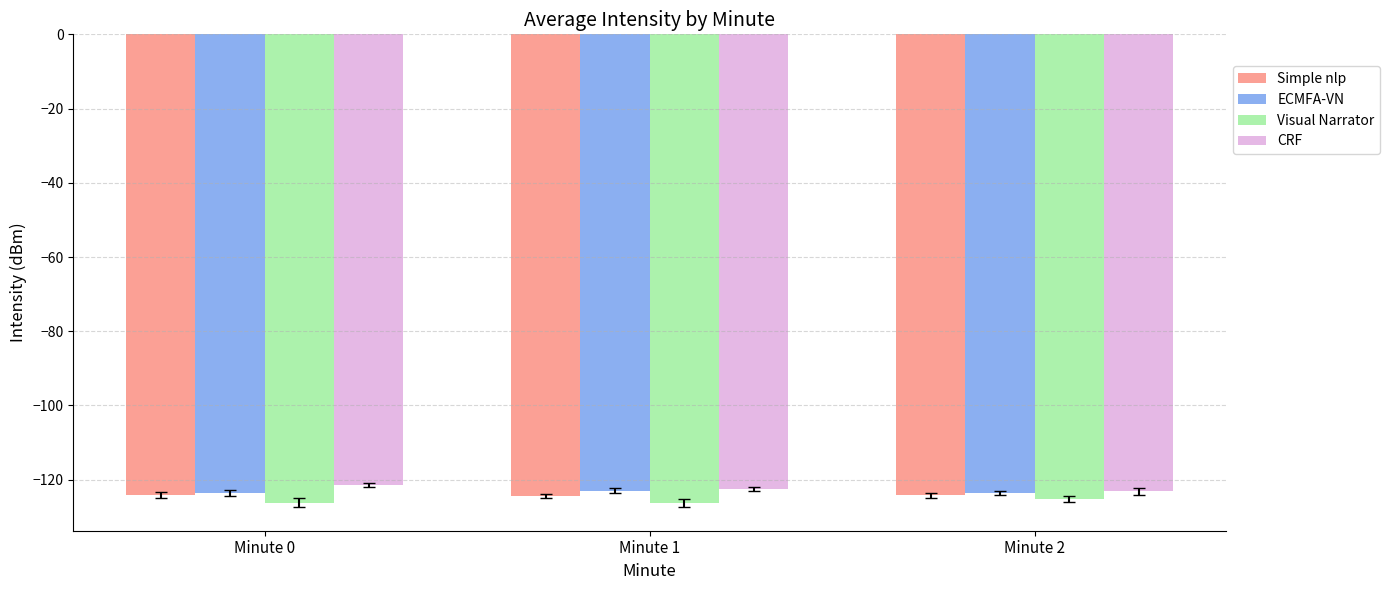

What is the sum of the Simple nlp values at Minute 2 and Minute 0?

-248.4